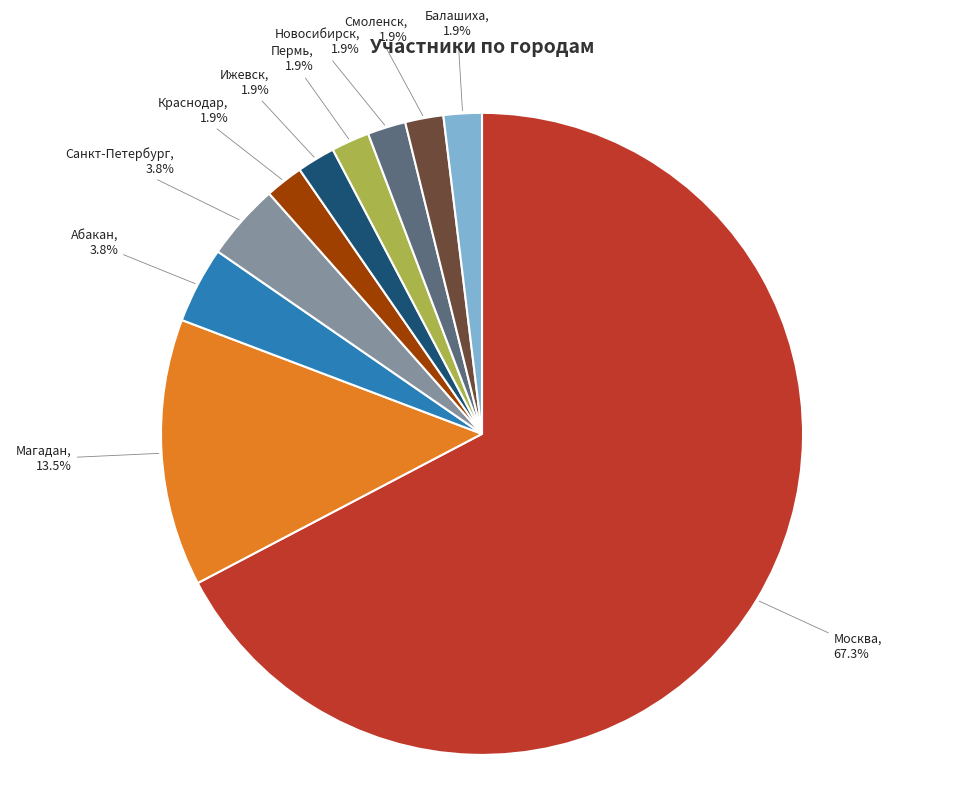

Is there any slice that represents more than half of the pie?

Yes